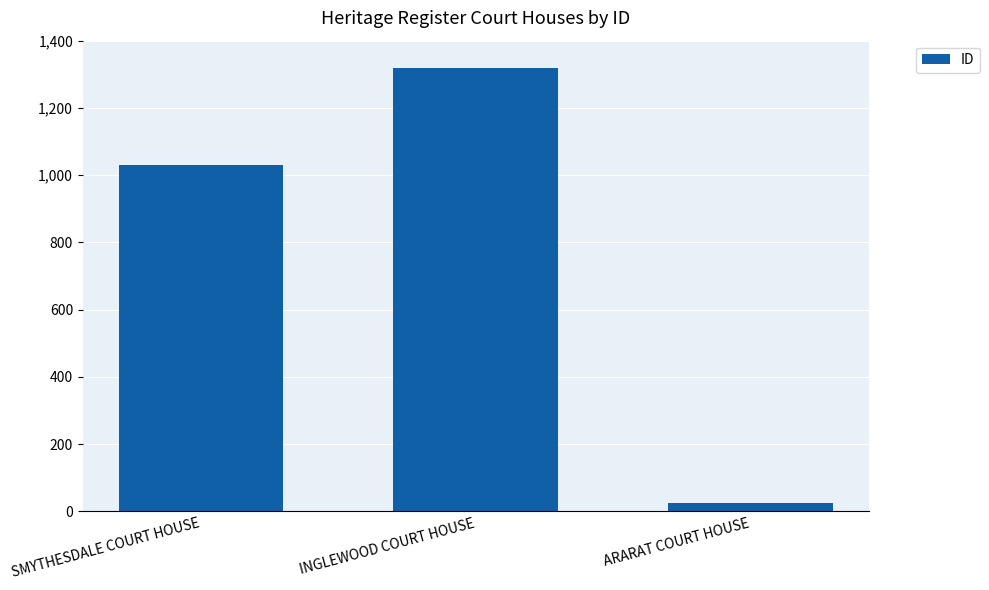

Which category has the highest value across all series?

INGLEWOOD COURT HOUSE